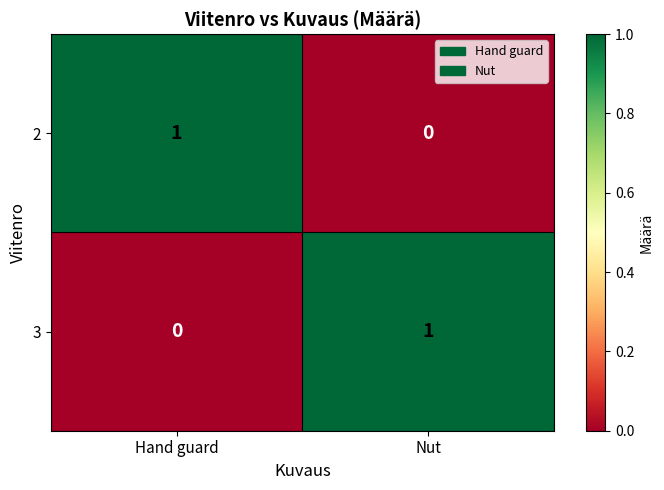

At which label does 3 reach its peak?

Nut